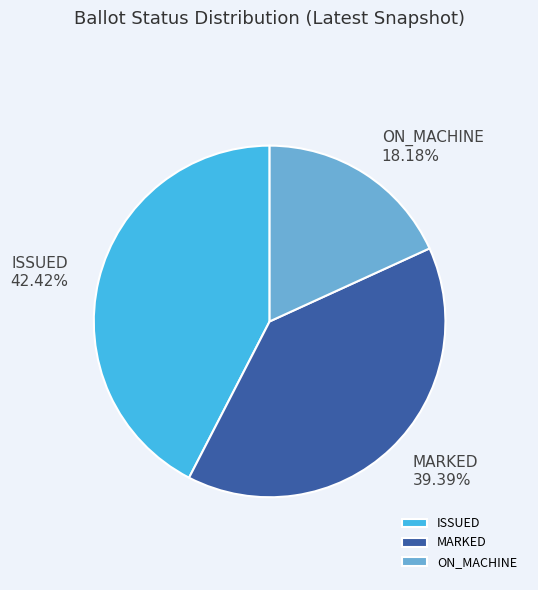

Combined, what portion of the pie is ON_MACHINE and MARKED?

57.6%